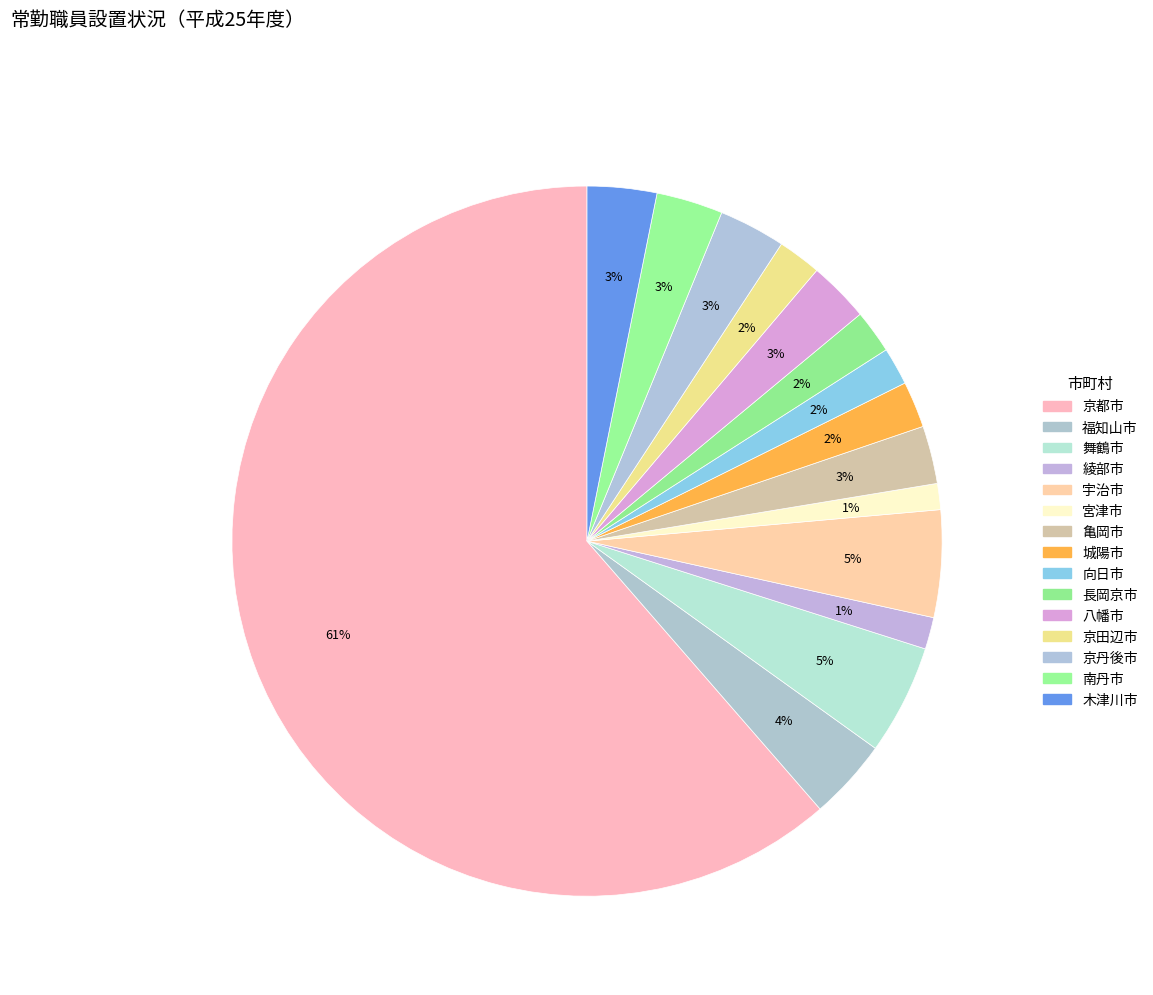

What is the ratio of the value at 向日市 to the value at 京田辺市?

0.9